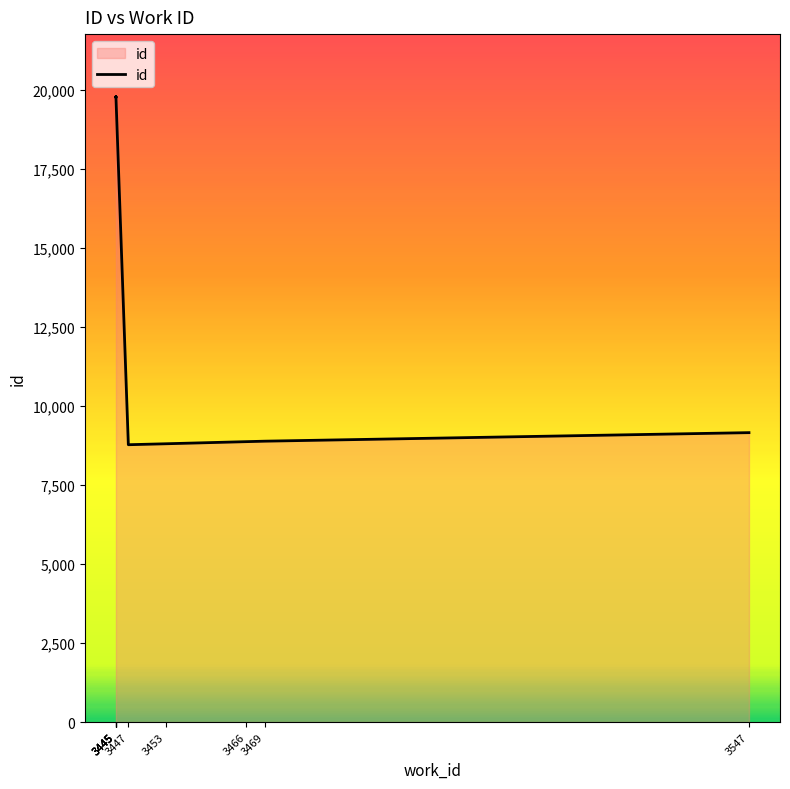

At which category does the chart reach its peak across all series?

3445